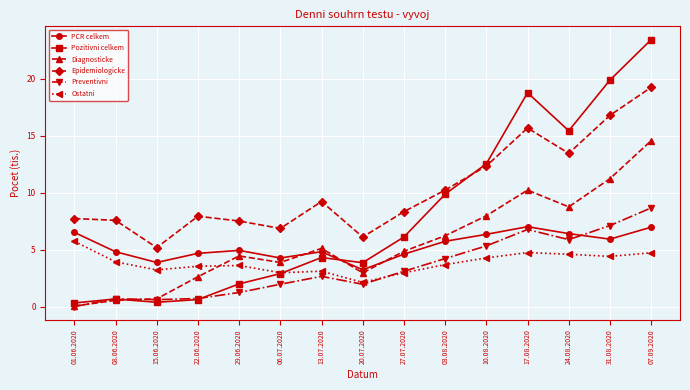

How many categories are shown in the chart?

15